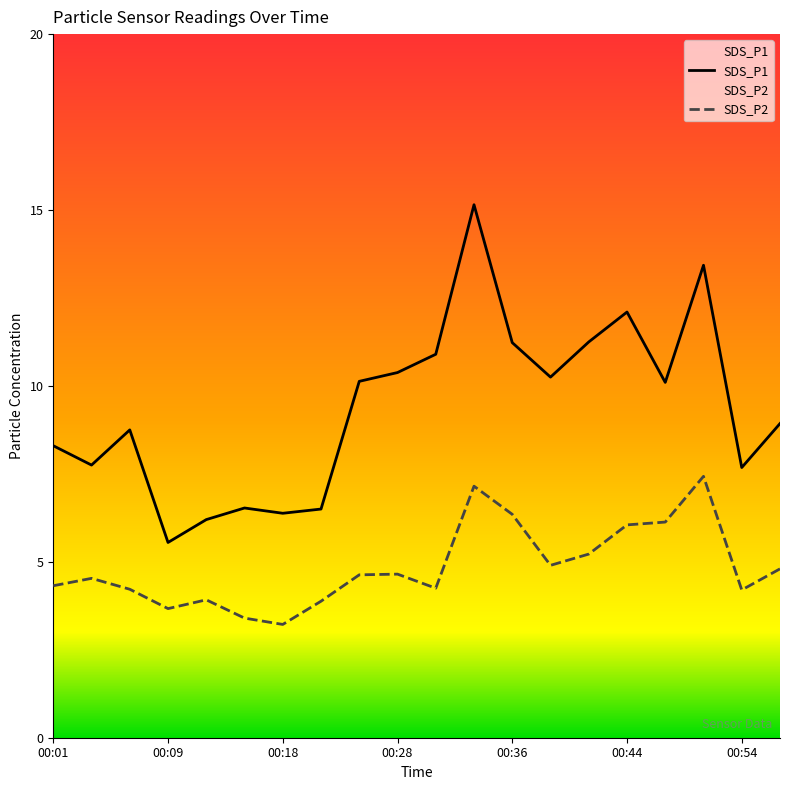

What is the difference between the SDS_P2 values at 00:33 and 00:09?

3.5